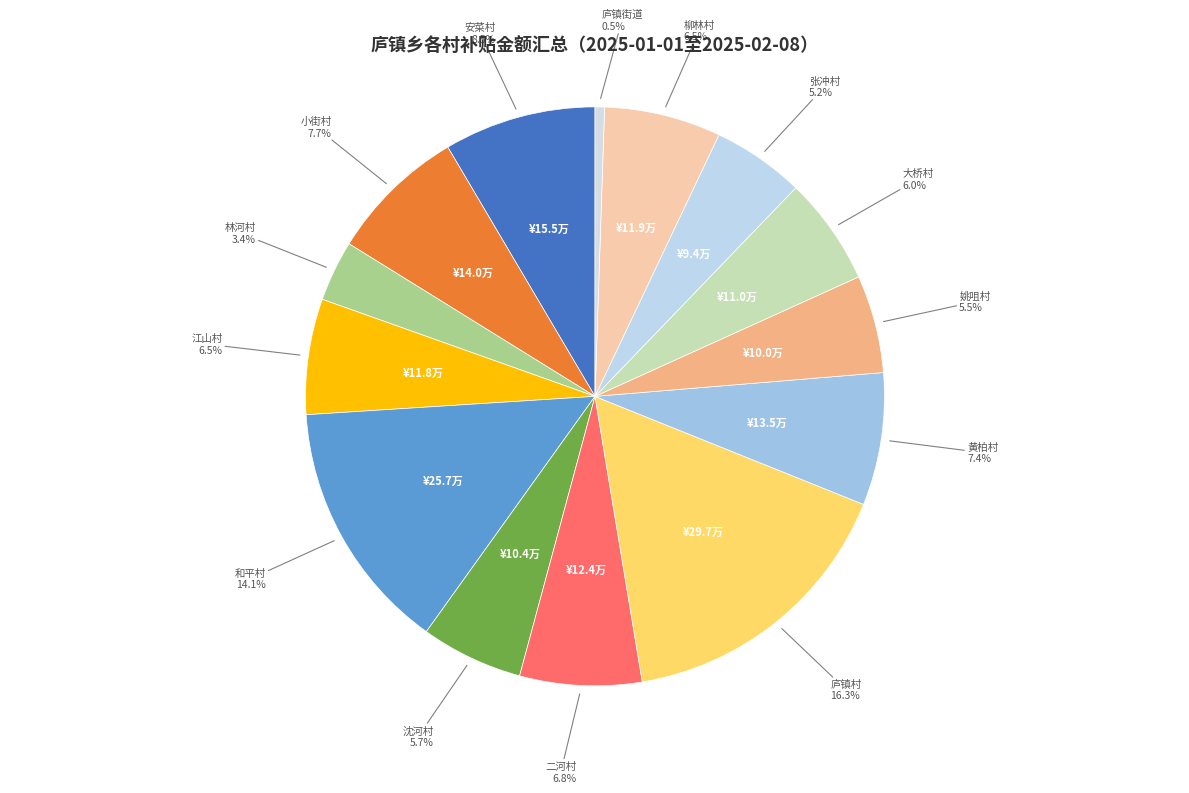

Does any single category account for the majority?

No